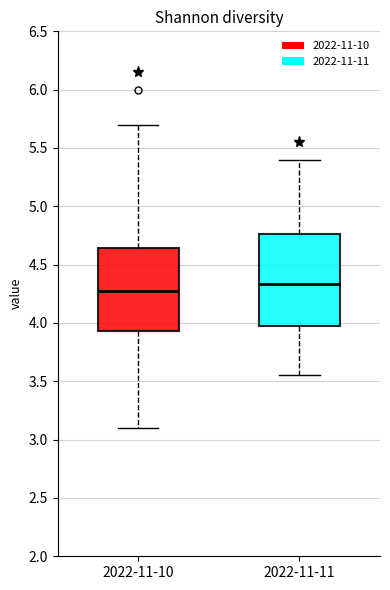

Where is the lower edge of the box for 2022-11-11 on the y-axis? The values are not printed on the chart, so give them approximately, as read against the axis.

3.95